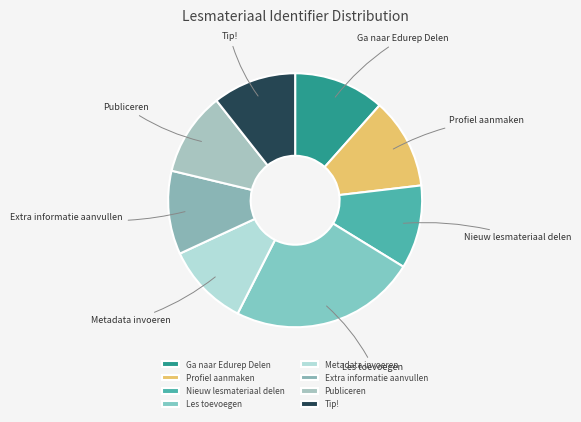

What is the ratio of the value at Profiel aanmaken to the value at Ga naar Edurep Delen?

1.0